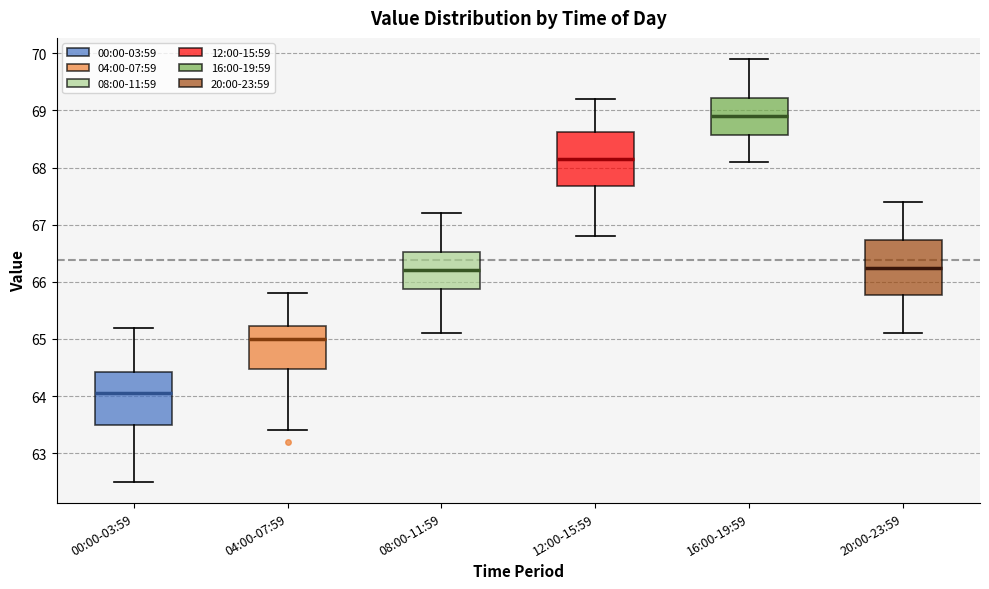

Reading left to right, read every box against the y-axis: the position of its median line, the range the box covers, and the ends of its whiskers. The values are not printed on the chart, so give them approximately, as read against the axis.

00:00-03:59: median 64.1, box 63.5 to 64.4, whiskers 62.5 to 65.2
04:00-07:59: median 65.0, box 64.5 to 65.2, whiskers 63.4 to 65.8
08:00-11:59: median 66.2, box 65.9 to 66.5, whiskers 65.1 to 67.2
12:00-15:59: median 68.2, box 67.7 to 68.6, whiskers 66.8 to 69.2
16:00-19:59: median 68.9, box 68.6 to 69.2, whiskers 68.1 to 69.9
20:00-23:59: median 66.3, box 65.8 to 66.7, whiskers 65.1 to 67.4